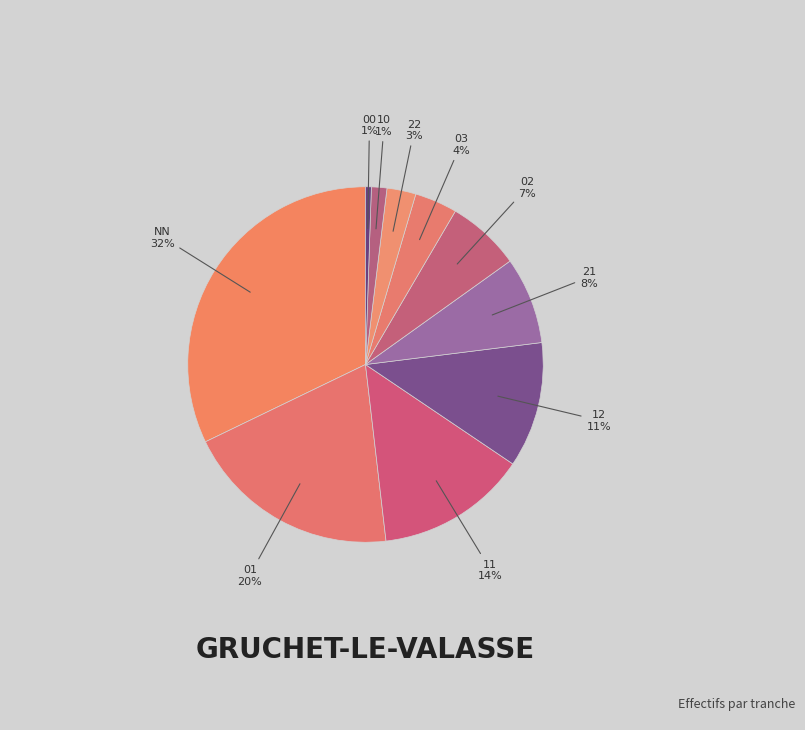

True or false: 21 accounts for 19% of the total.

False